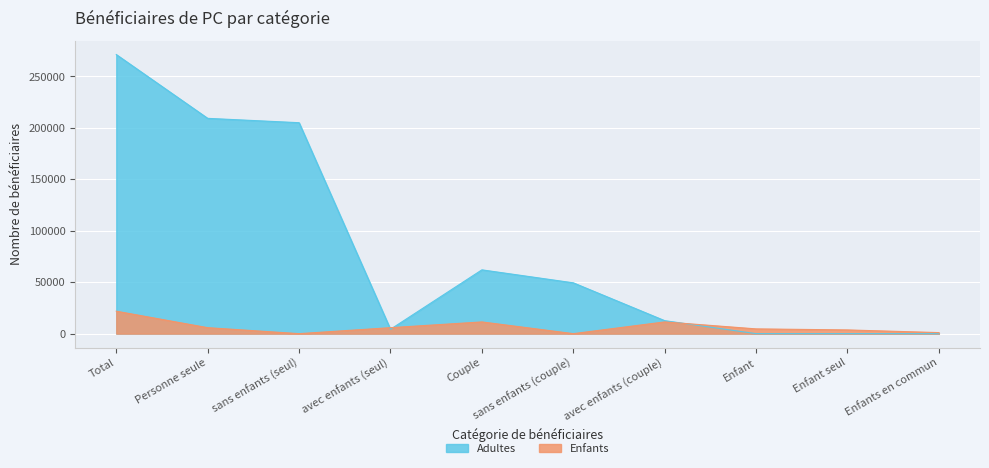

What are all the series names shown in the legend?

Adultes, Enfants